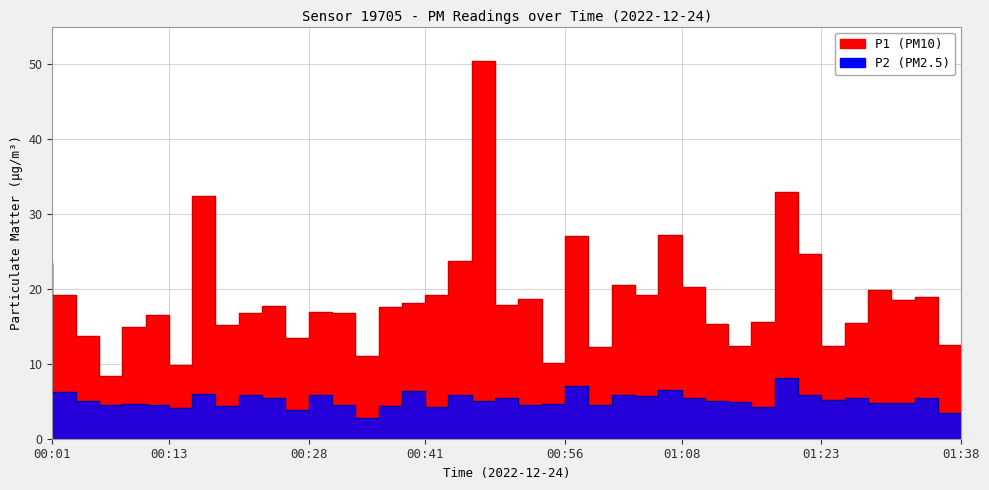

What is the greatest value displayed?

50.4